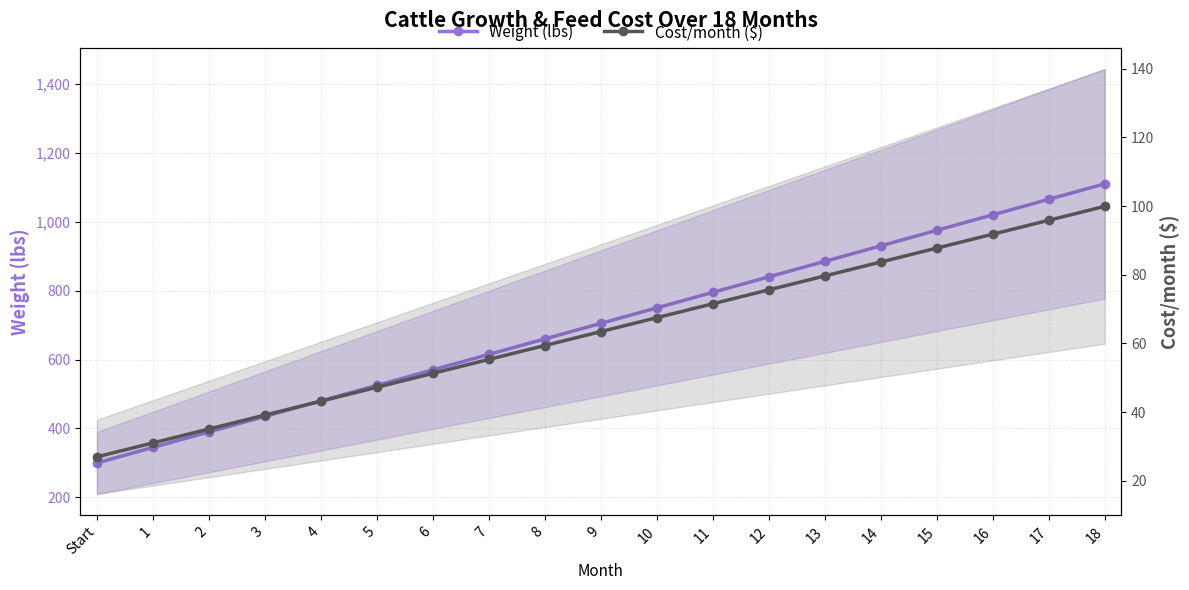

At which label does Weight (lbs) first exceed 705?

10